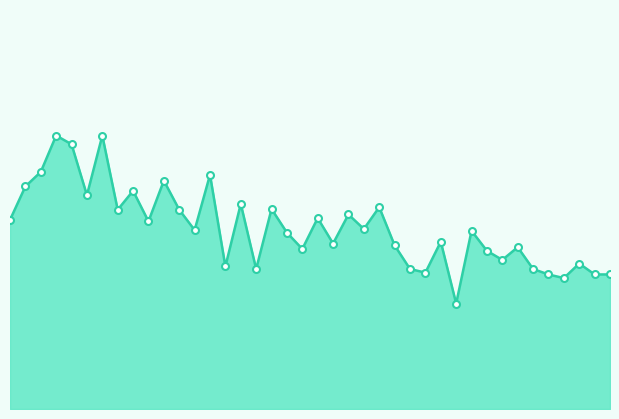

Rank the categories by value from lowest to highest.

01:12, 01:30, 01:28, 01:35, 01:38, 01:07, 00:40, 01:05, 01:25, 00:35, 01:33, 01:20, 01:17, 00:47, 01:22, 01:02, 00:52, 01:10, 00:44, 01:15, 00:30, 00:57, 00:22, 00:00, 00:49, 00:55, 00:17, 00:27, 00:42, 01:00, 00:37, 00:12, 00:20, 00:02, 00:25, 00:32, 00:05, 00:10, 00:07, 00:15